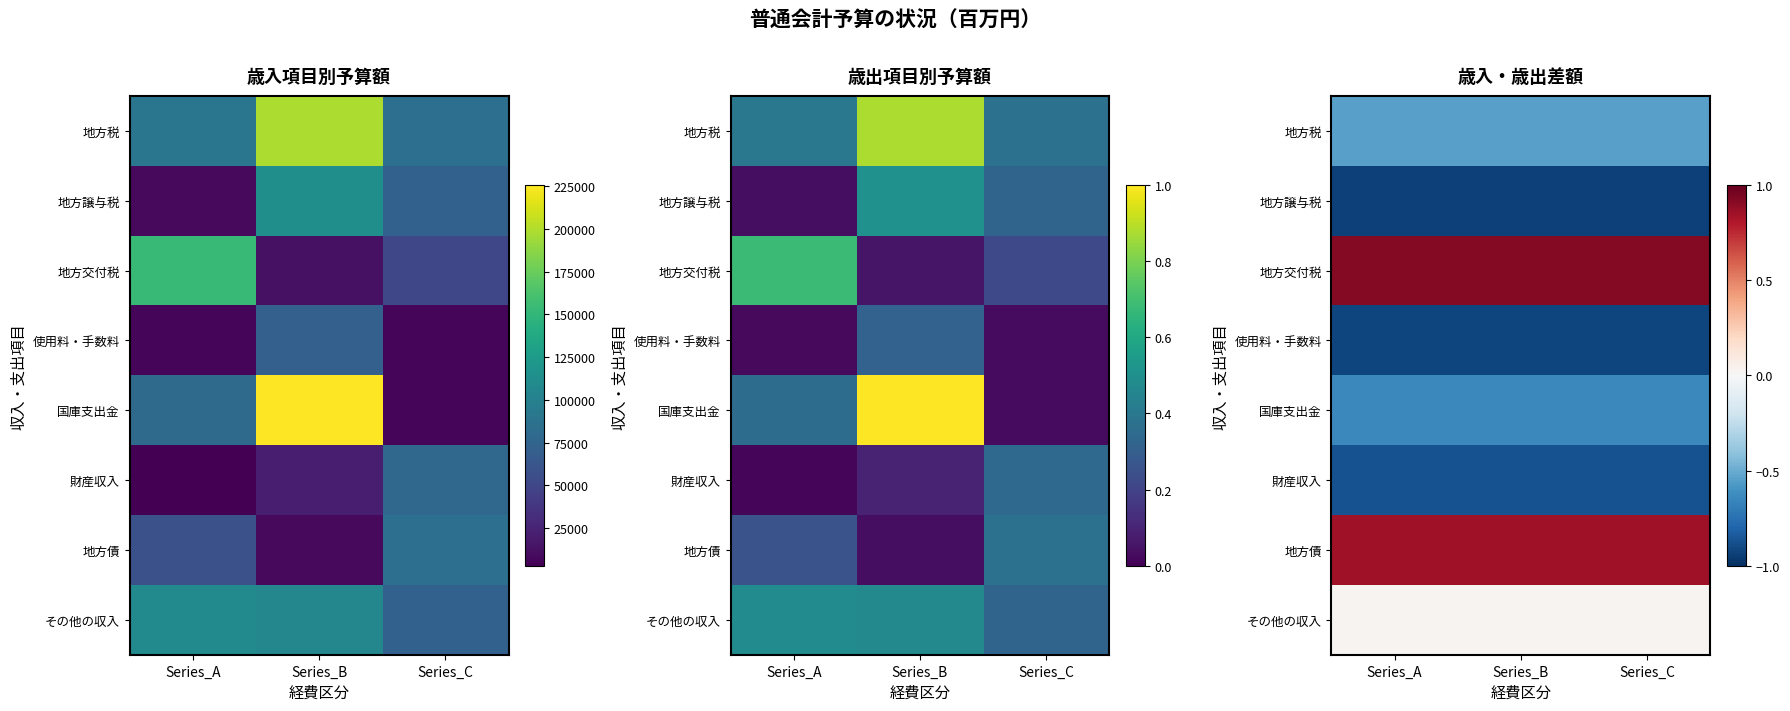

What is the spread (max minus min) of values at Series_C?

1.8